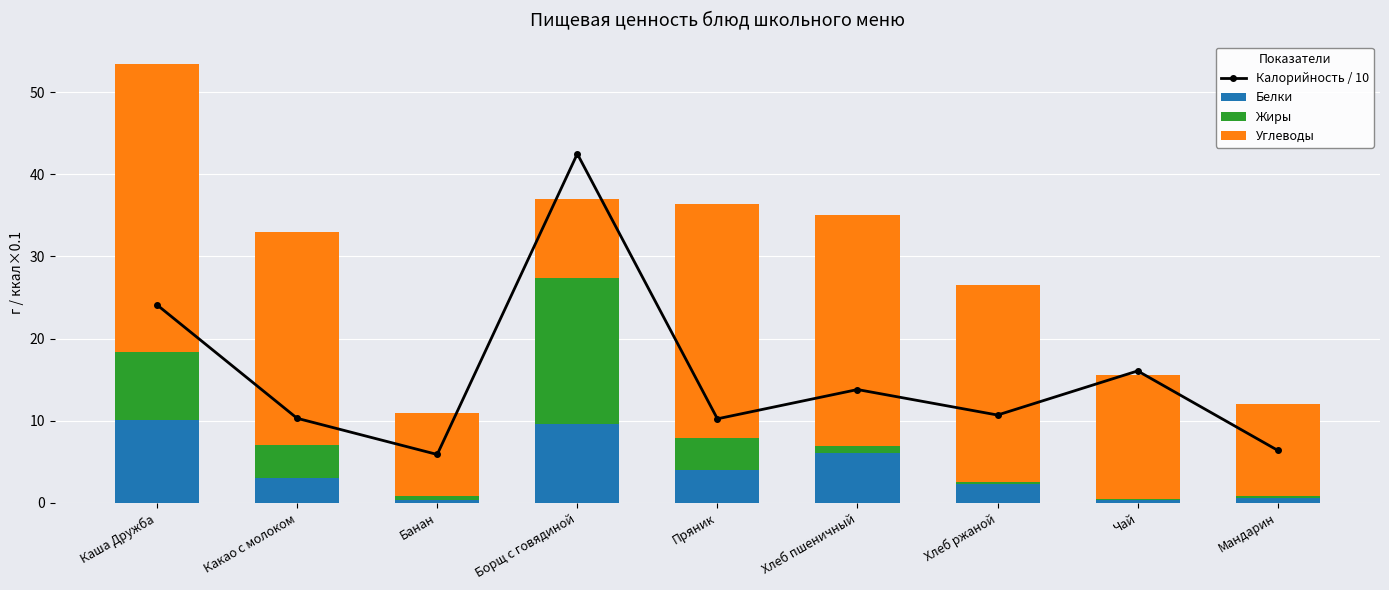

Which series has the largest total across all categories?

Углеводы